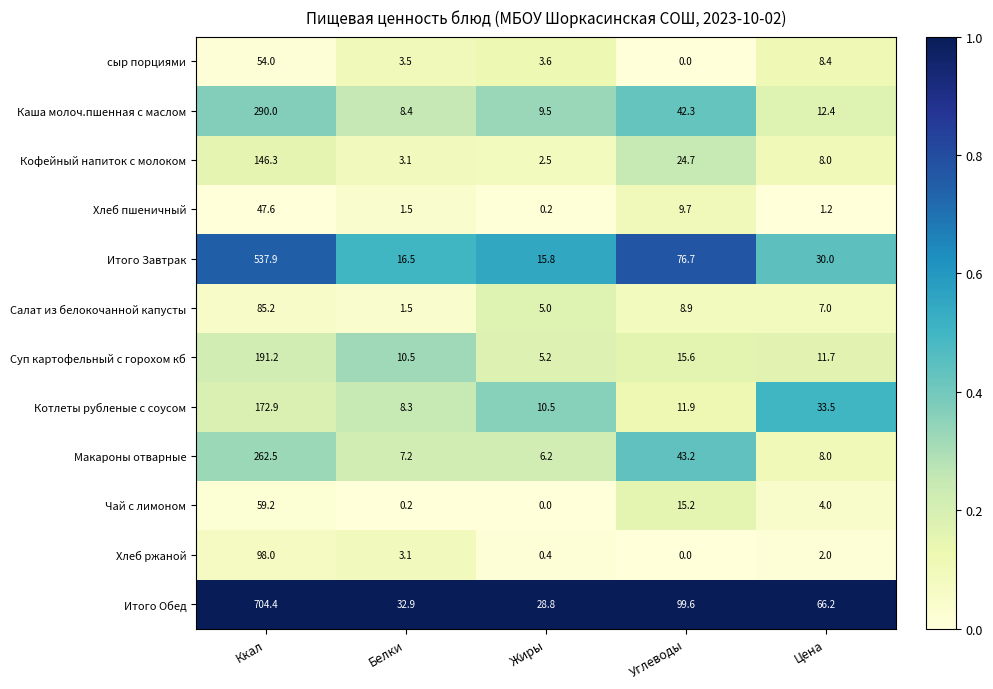

Which series changed the most between Белки and Жиры?

Суп картофельный с горохом кб